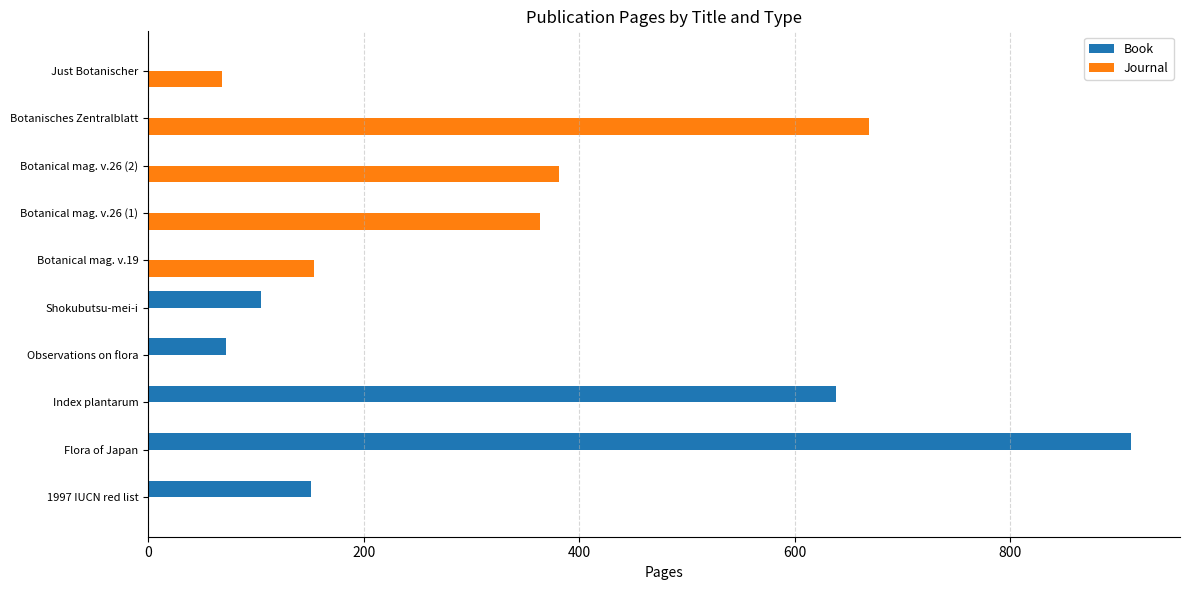

Which category has the highest value across all series?

Flora of Japan